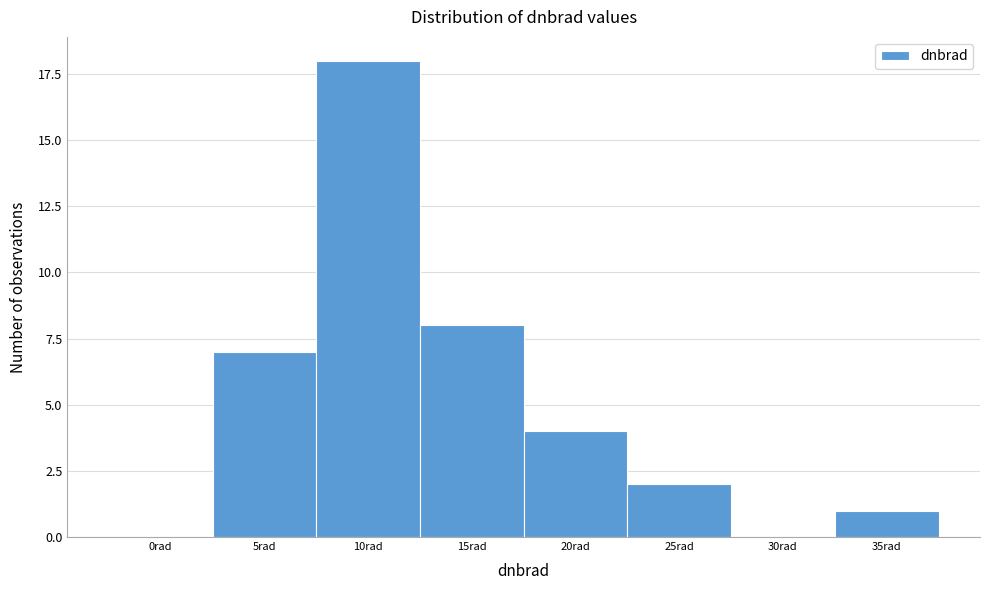

Reading left to right, extract all data points from this chart.

0rad=0	5rad=7	10rad=18	15rad=8	20rad=4	25rad=2	30rad=0	35rad=1